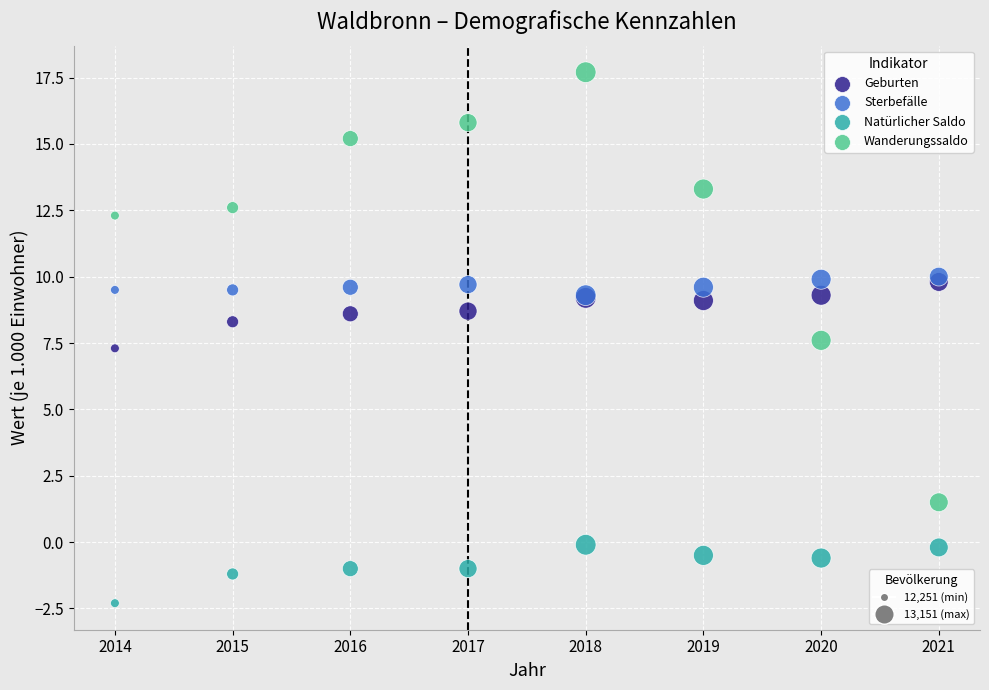

Across all series, what Y value is closest to 7?

7.3